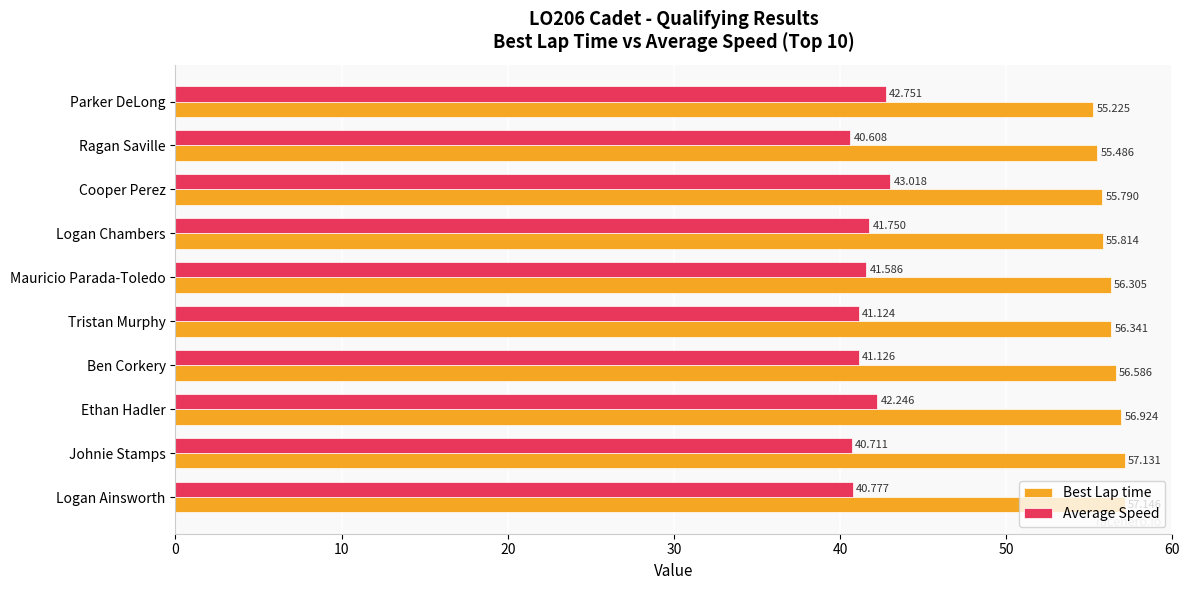

Which series has the largest range (max minus min)?

Average Speed